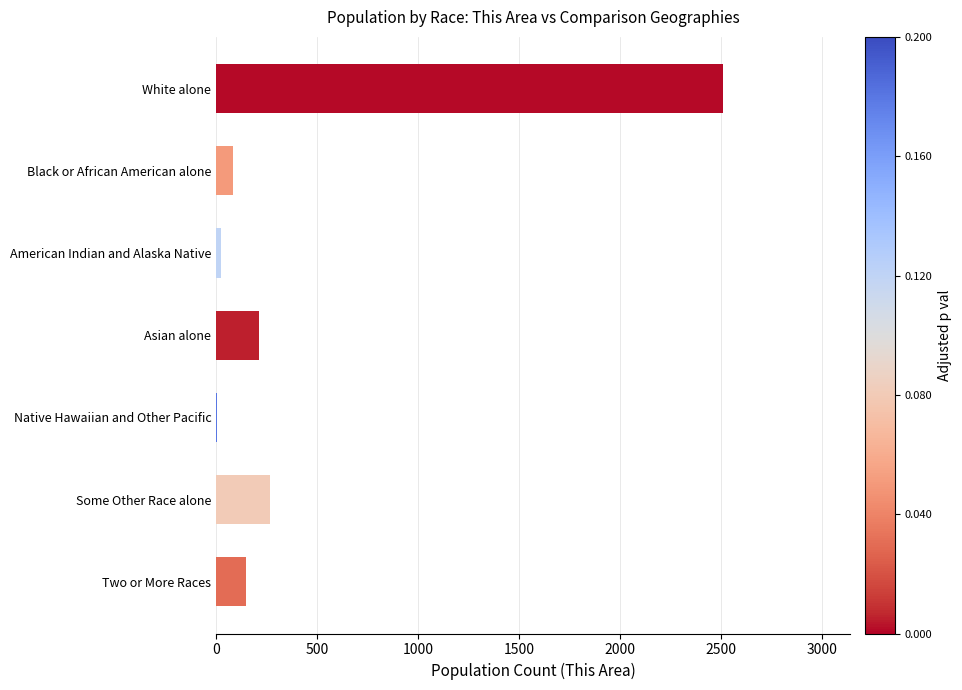

Reading bottom to top, transcribe all the data shown in this chart.

Two or More Races=147	Some Other Race alone=266	Native Hawaiian and Other Pacific=4	Asian alone=212	American Indian and Alaska Native=22	Black or African American alone=83	White alone=2511